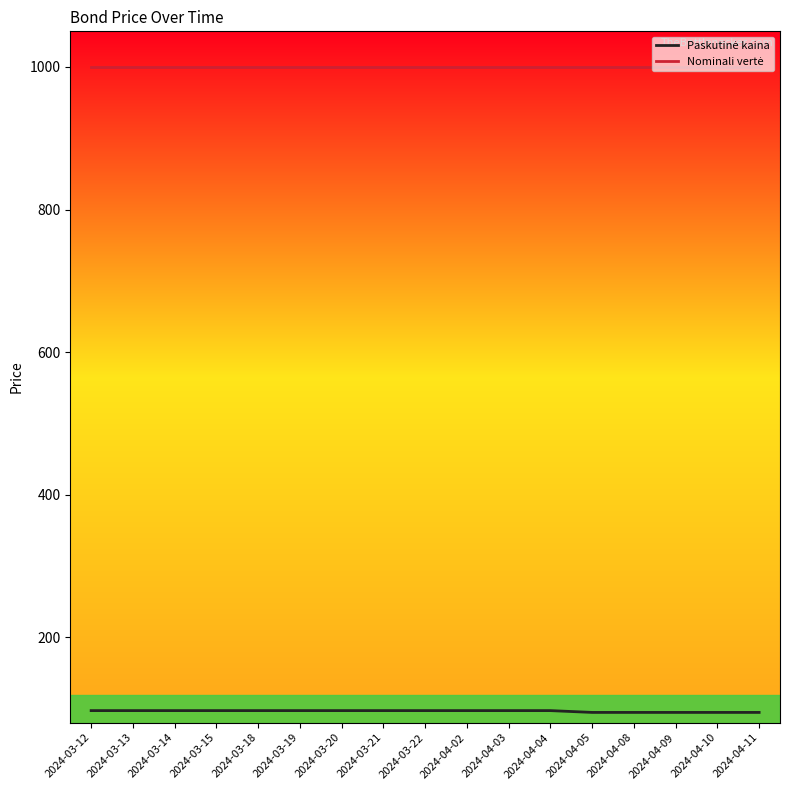

What is the spread (max minus min) of values at 2024-04-08?

905.7